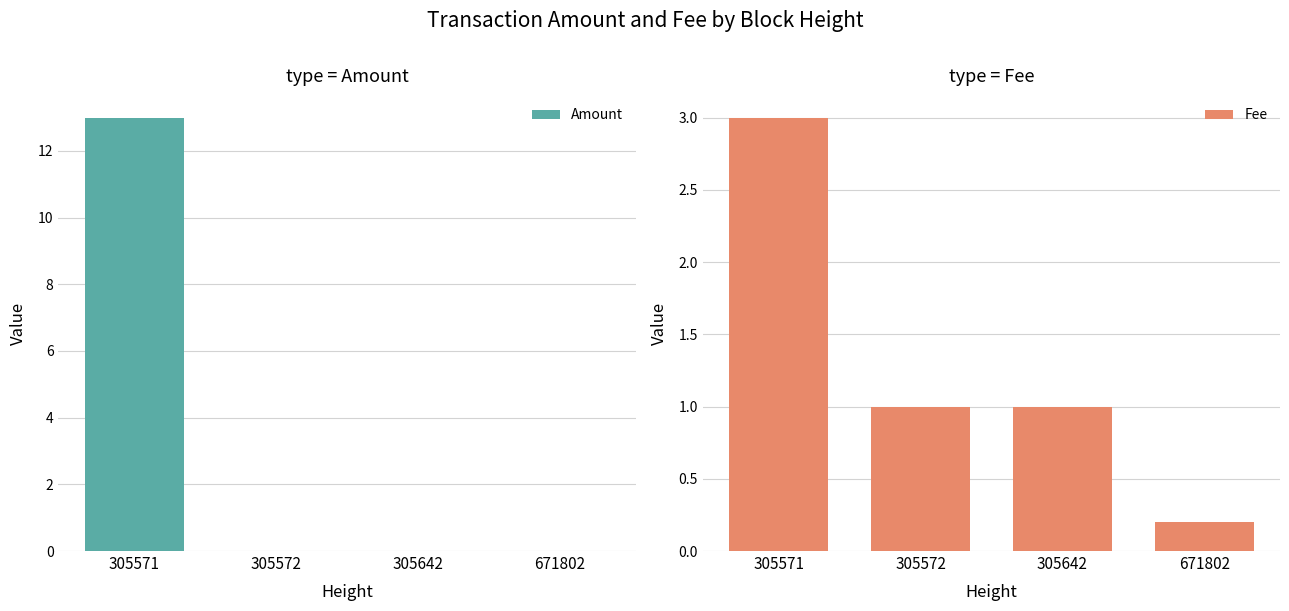

What are all the series names shown in the legend?

Amount, Fee